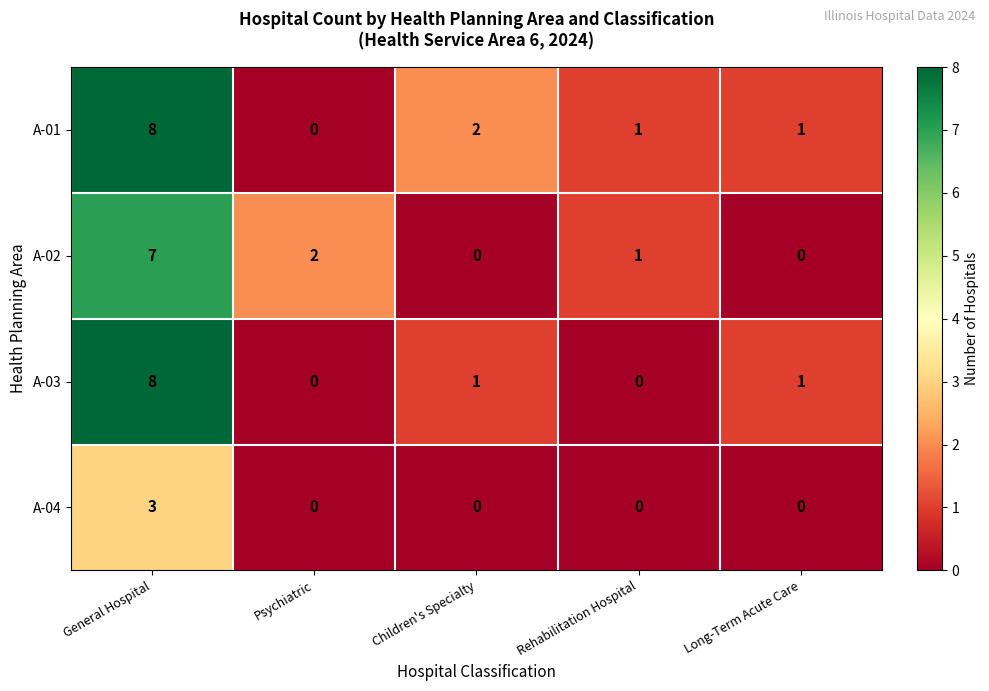

At which category is the sum across all series the highest?

General Hospital